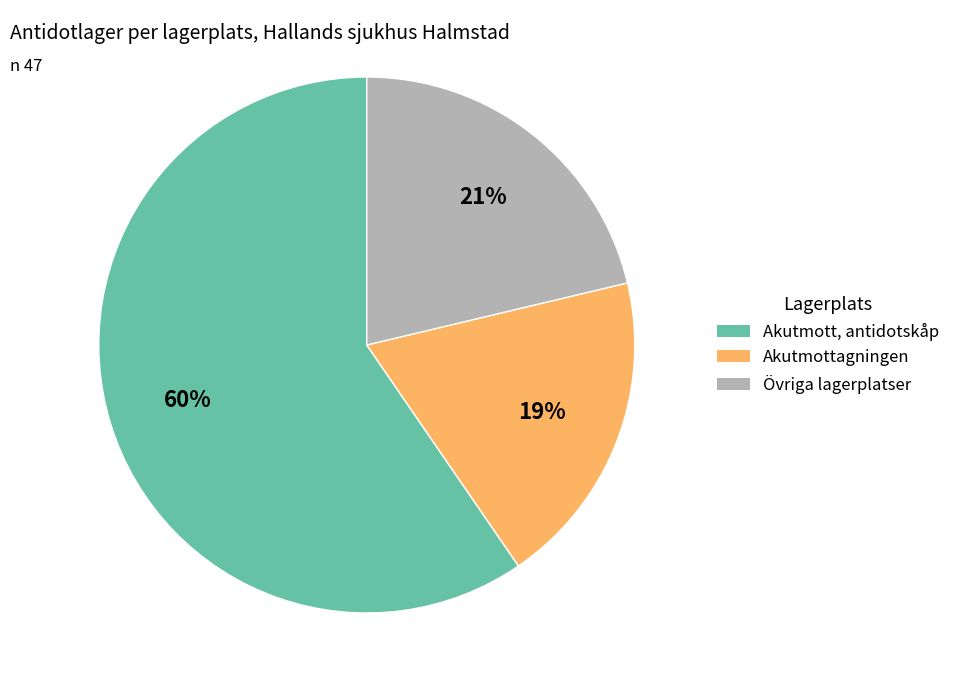

To the nearest percent, what is the average slice percentage?

33%